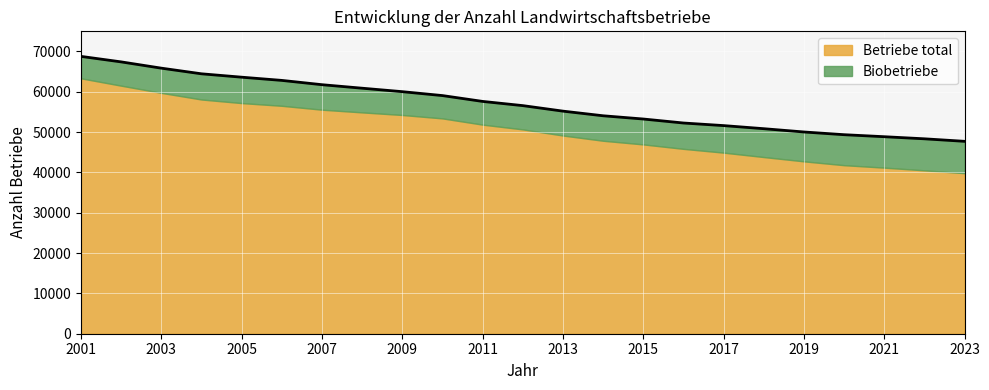

What is the smallest value displayed?

47719